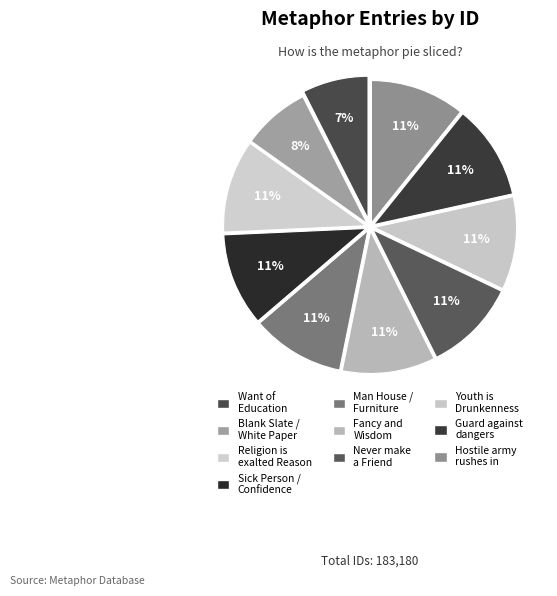

To the nearest percent, what is the combined percentage of Hostile army rushes in and Blank Slate / White Paper?

18%